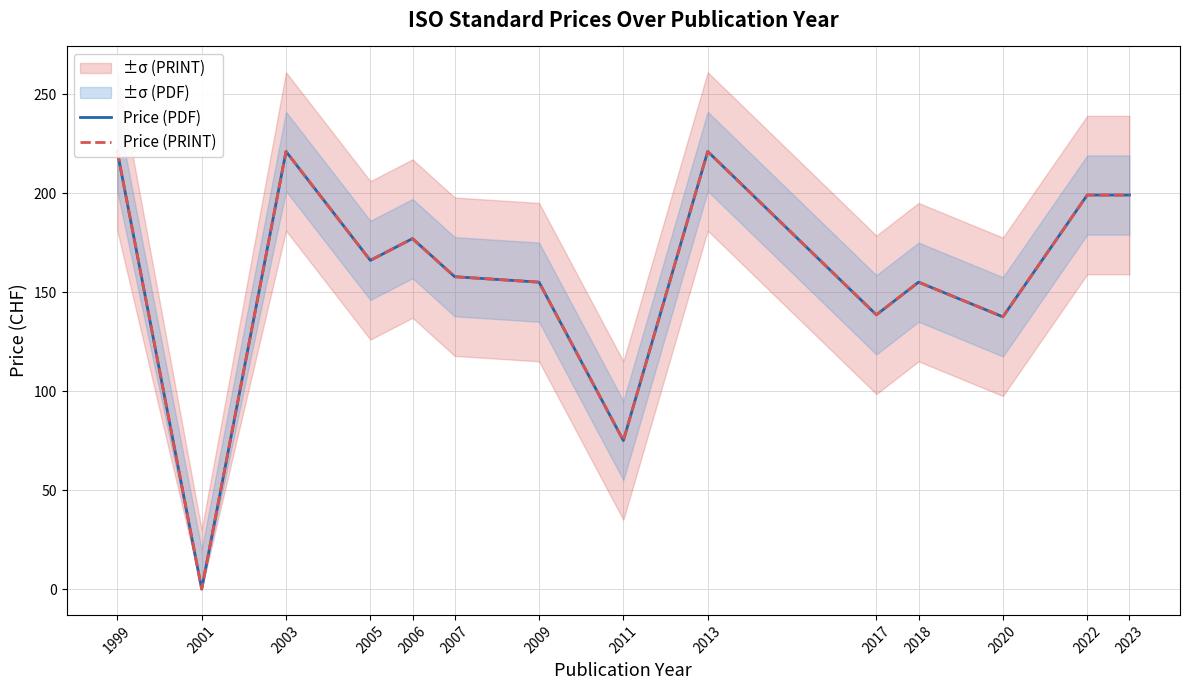

True or false: Price (PRINT) and Price (PDF) cross at least once.

False